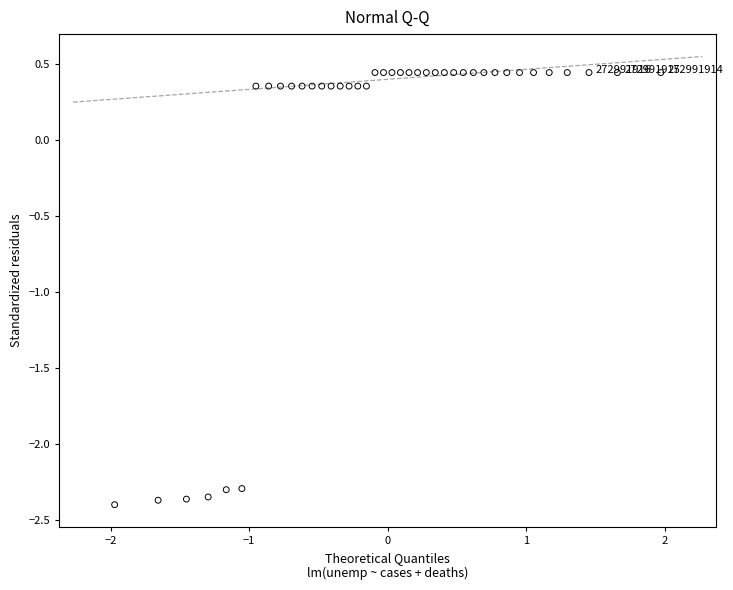

What is the range of Y values (max minus min)?

2.8